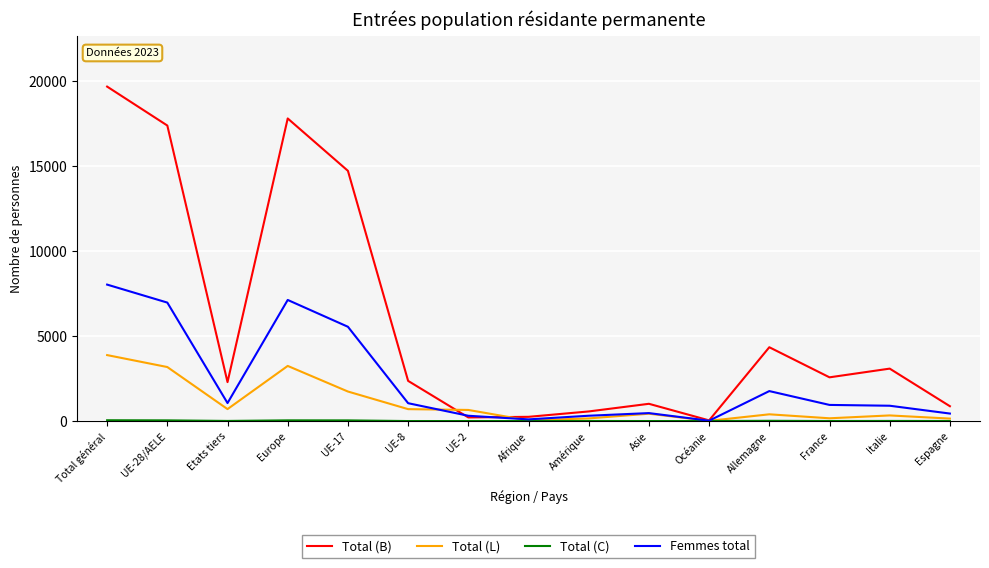

How many lines are shown in the chart?

4